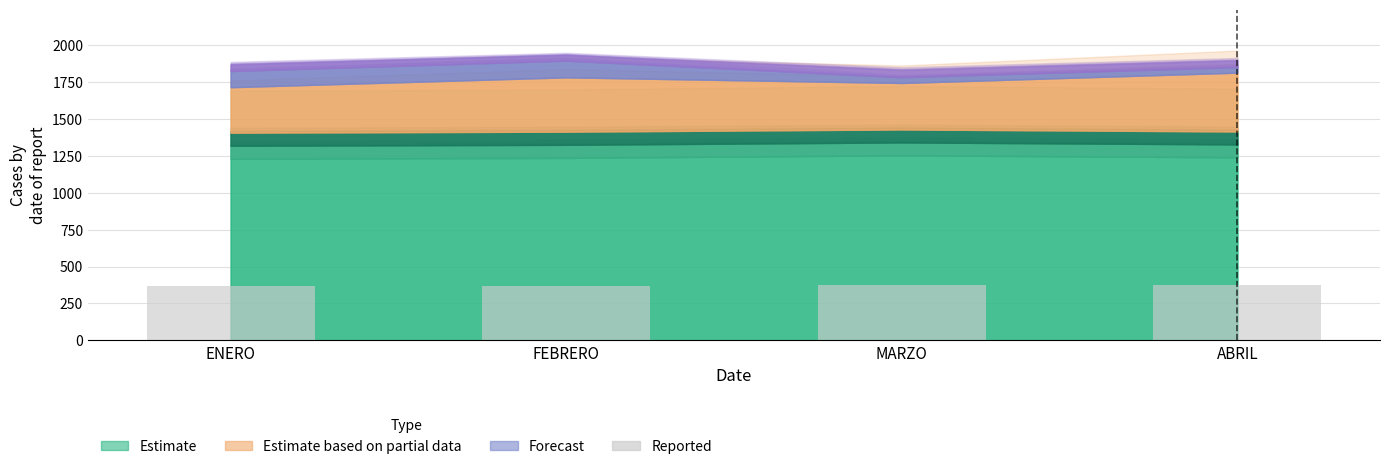

Does the chart contain any negative values?

No